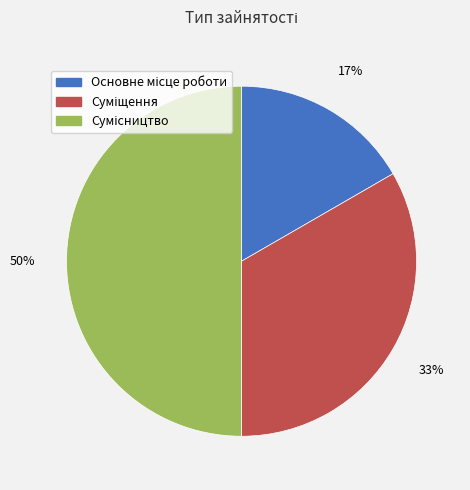

To the nearest percent, what is the average slice percentage?

33%